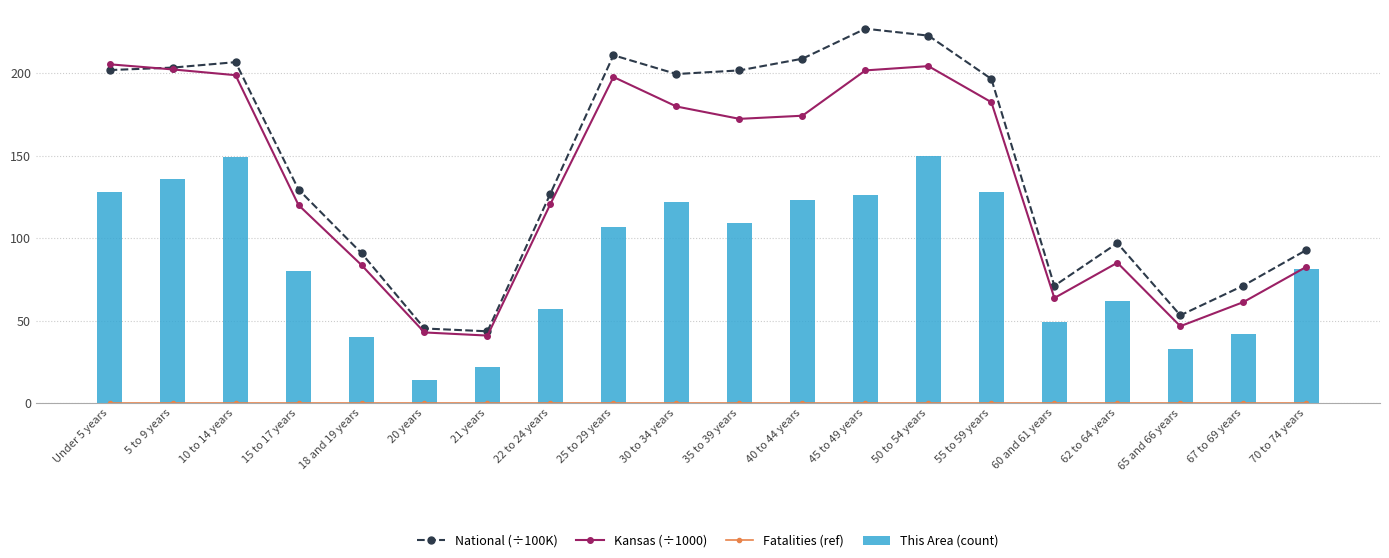

What is the maximum value shown in the chart?

227.1